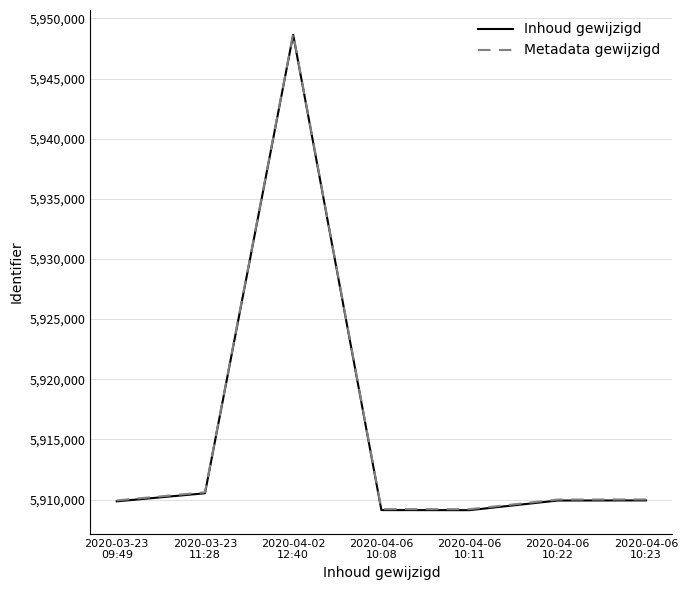

The Metadata gewijzigd series shows 10432558 at 2020-04-06
10:08. True or false?

False